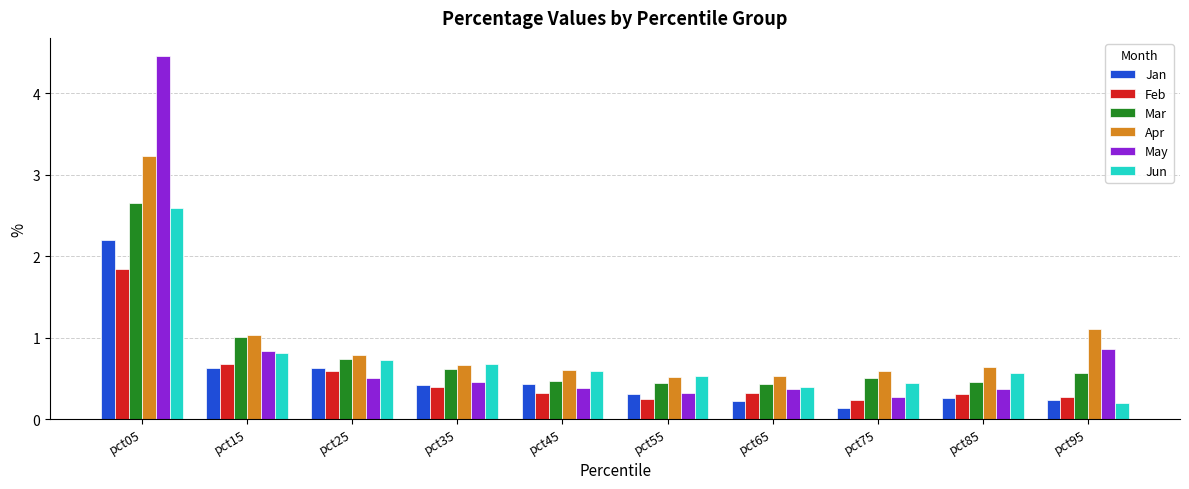

Are the bars horizontal?

No